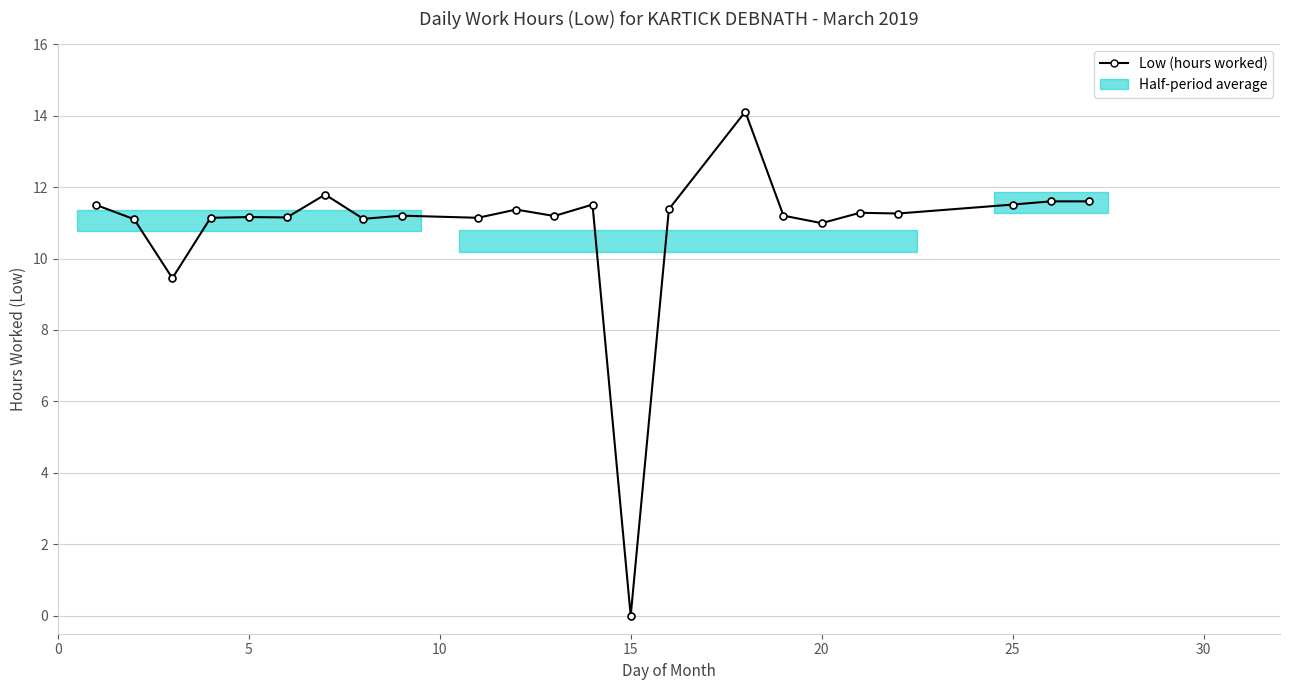

What is the greatest value displayed?

14.1